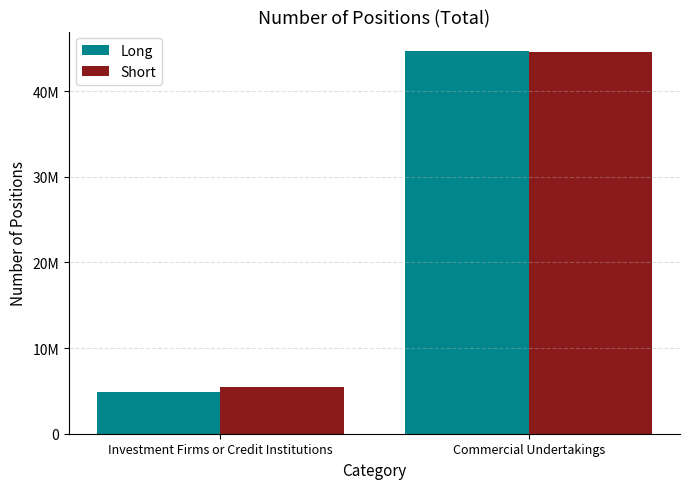

At which category is the sum across all series the highest?

Commercial Undertakings